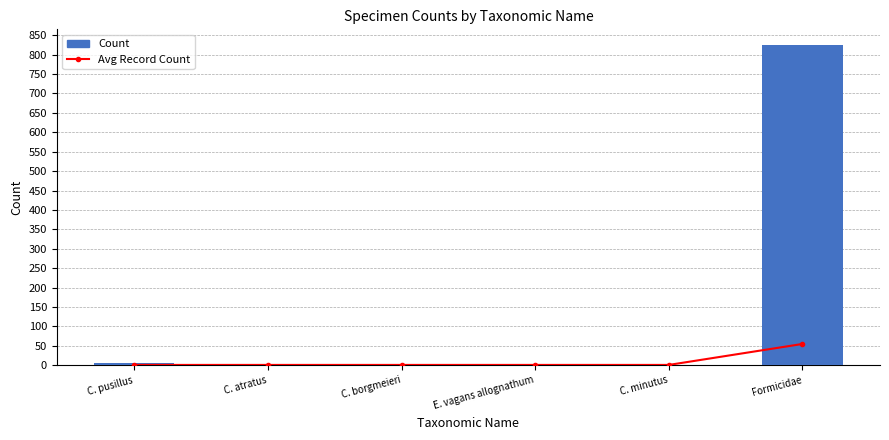

Rank the series by their maximum value, from highest to lowest.

Count, Avg Record Count